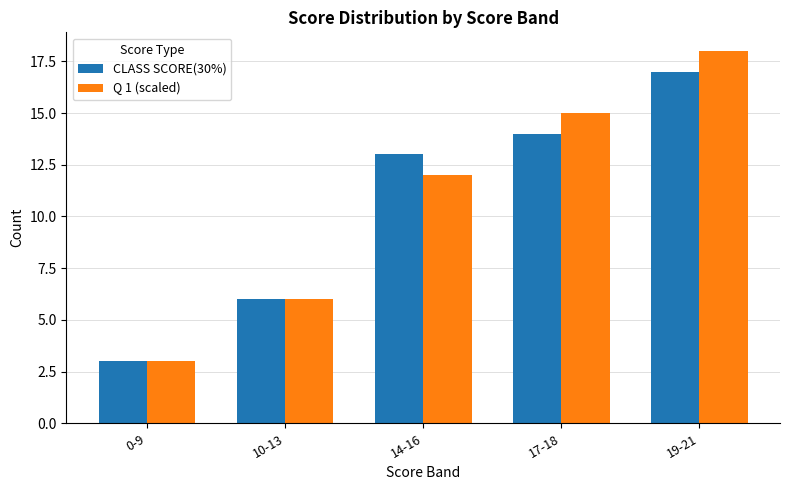

Which series has the largest range (max minus min)?

Q 1 (scaled)